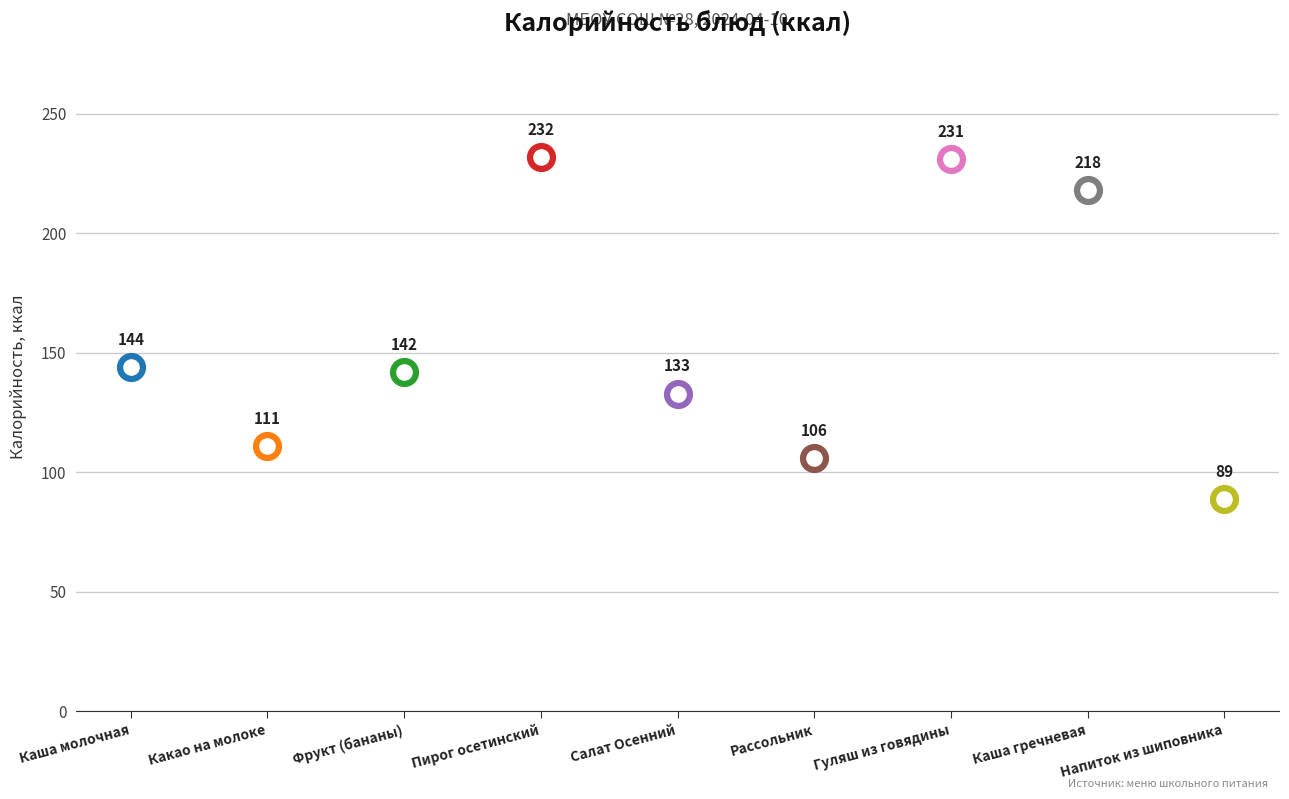

Between Гуляш из говядины and Рассольник, which is larger?

Гуляш из говядины